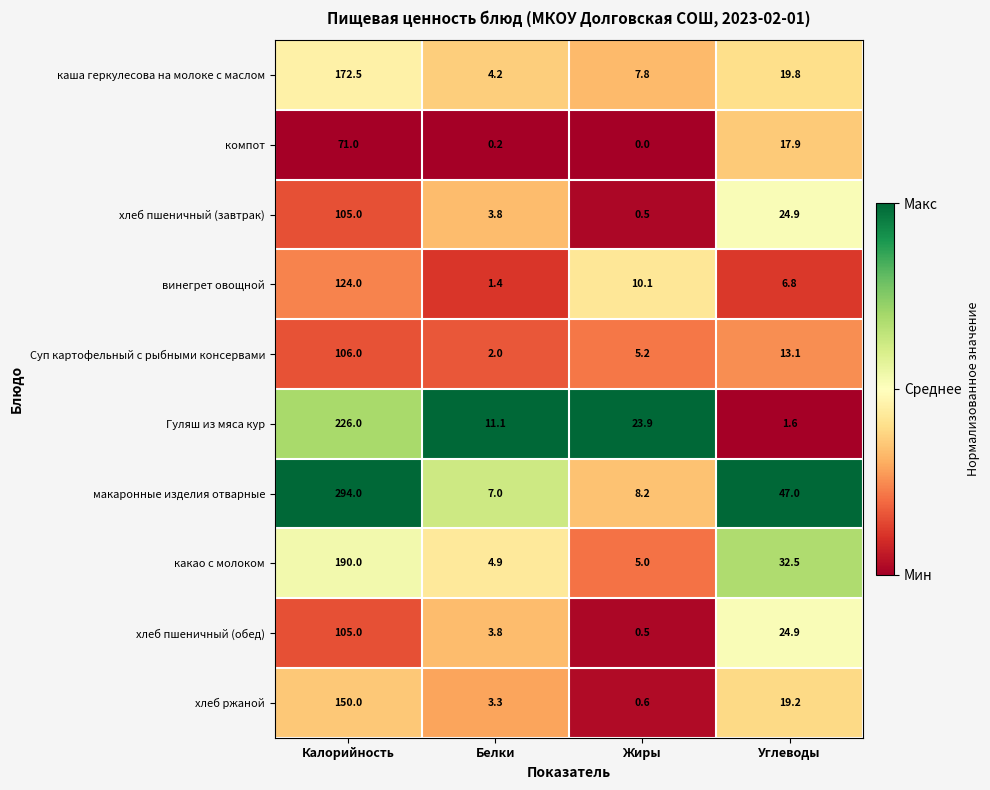

Is it true that каша геркулесова на молоке с маслом equals 172.5 at Калорийность?

True